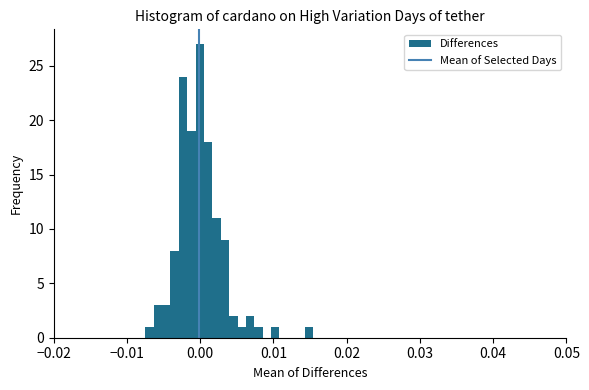

Around what value on the x-axis is the tallest bar? Give the approximate position of its centre, as read against the axis.

0.000